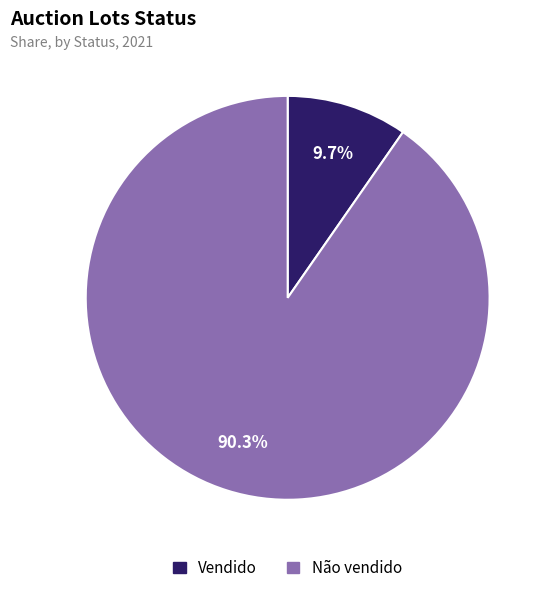

What is the ratio of the value at Não vendido to the value at Vendido?

9.3